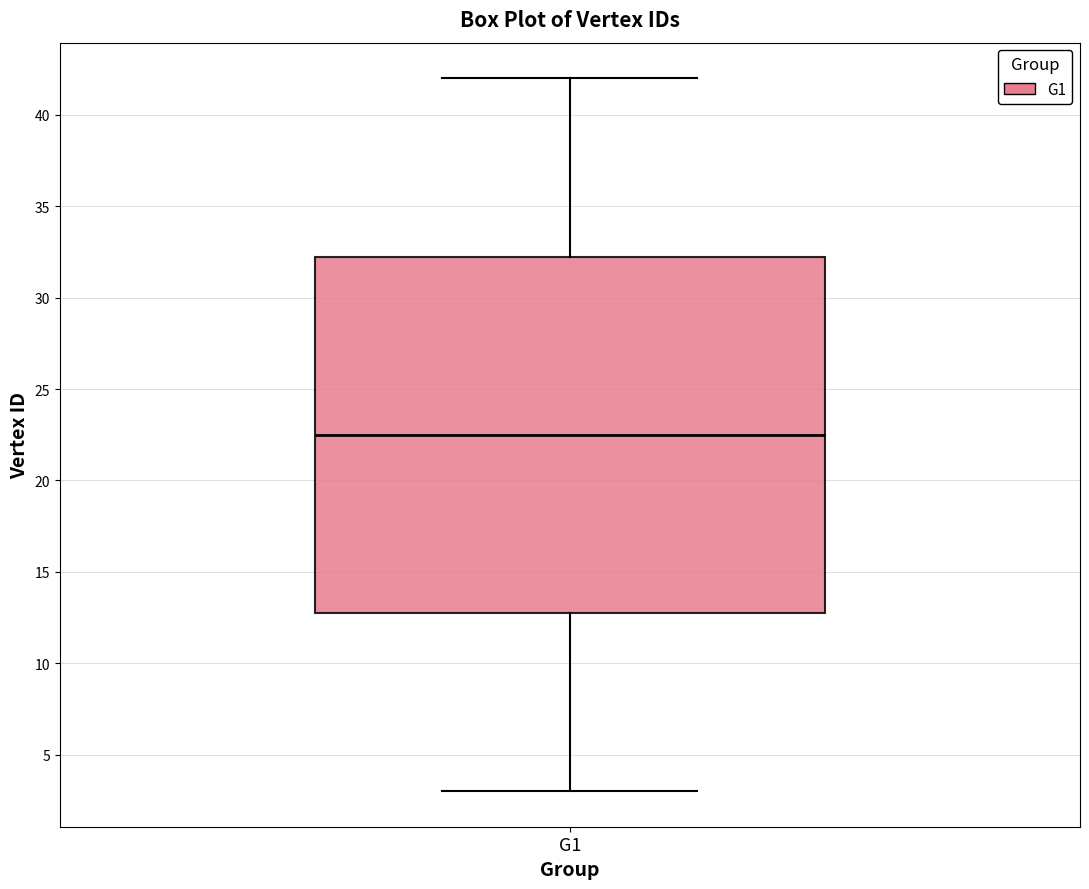

Where does the median line of the box for G1 sit on the y-axis? The values are not printed on the chart, so give them approximately, as read against the axis.

22.5